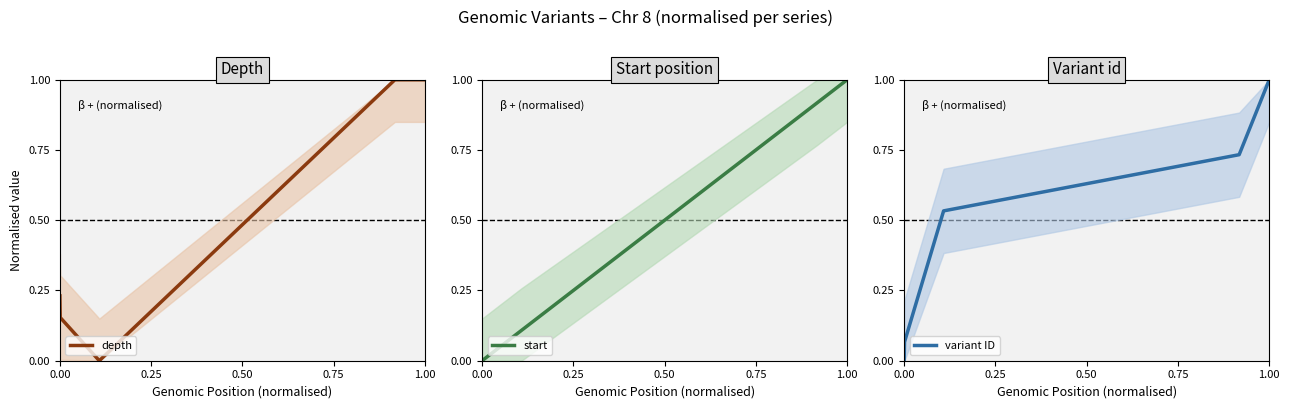

Which series ends up on top after the final intersection of start and depth?

depth